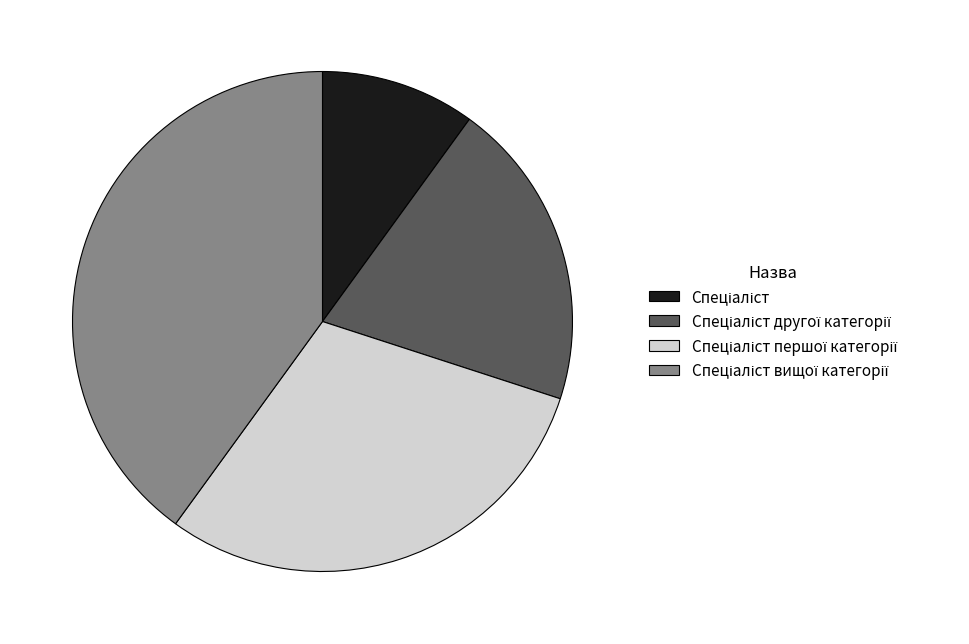

Is there a majority slice in this chart?

No